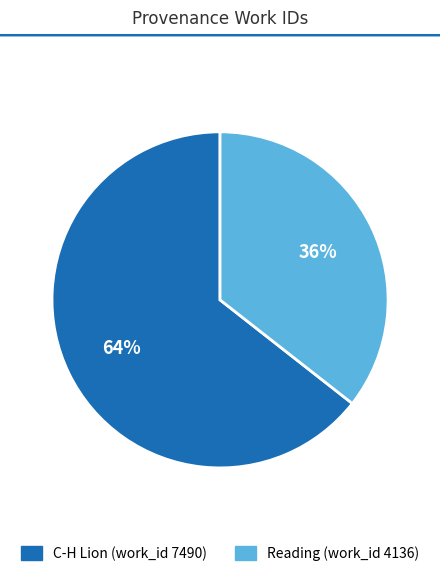

Count the number of slices in the pie.

2